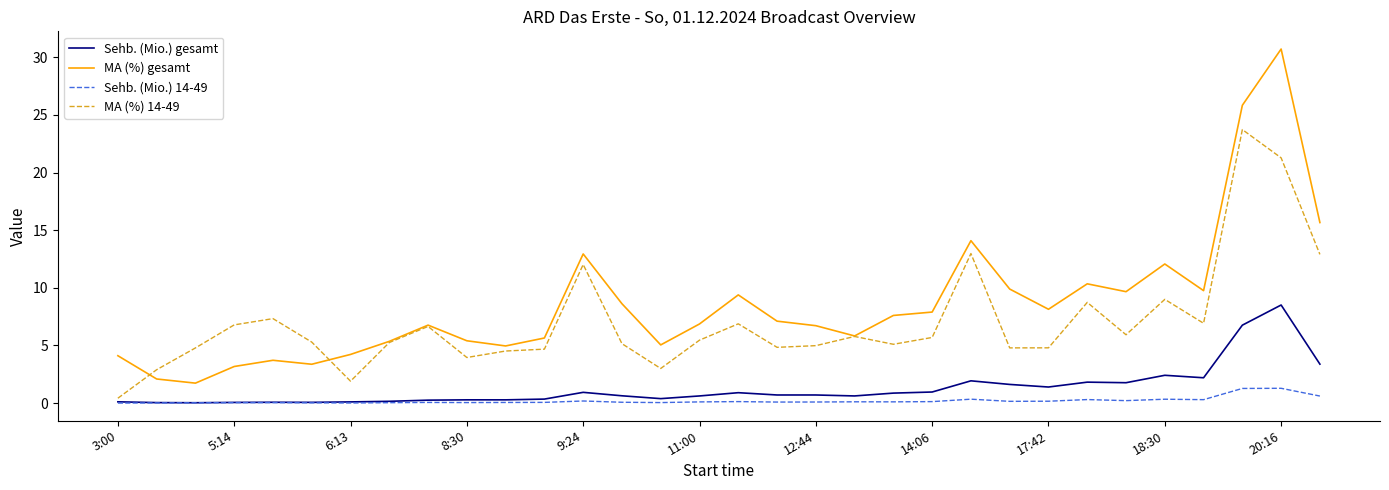

How many lines are shown in the chart?

4